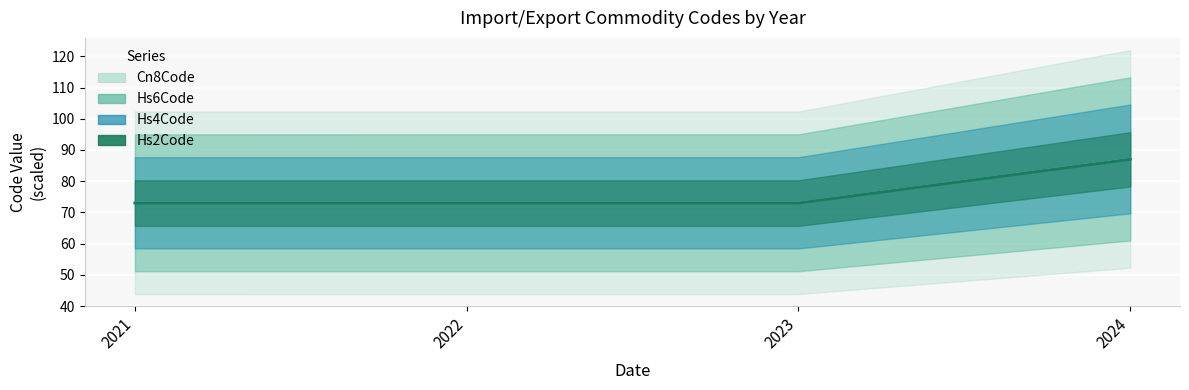

The Hs6Code series shows 28.3 at 2021. True or false?

False